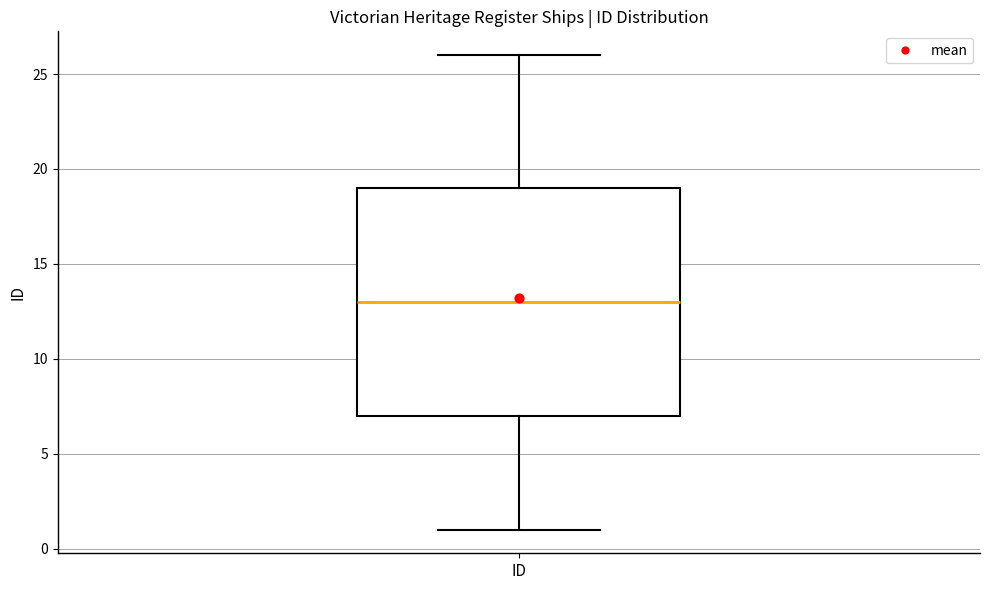

Where is the lower edge of the box for ID on the y-axis? The values are not printed on the chart, so give them approximately, as read against the axis.

7